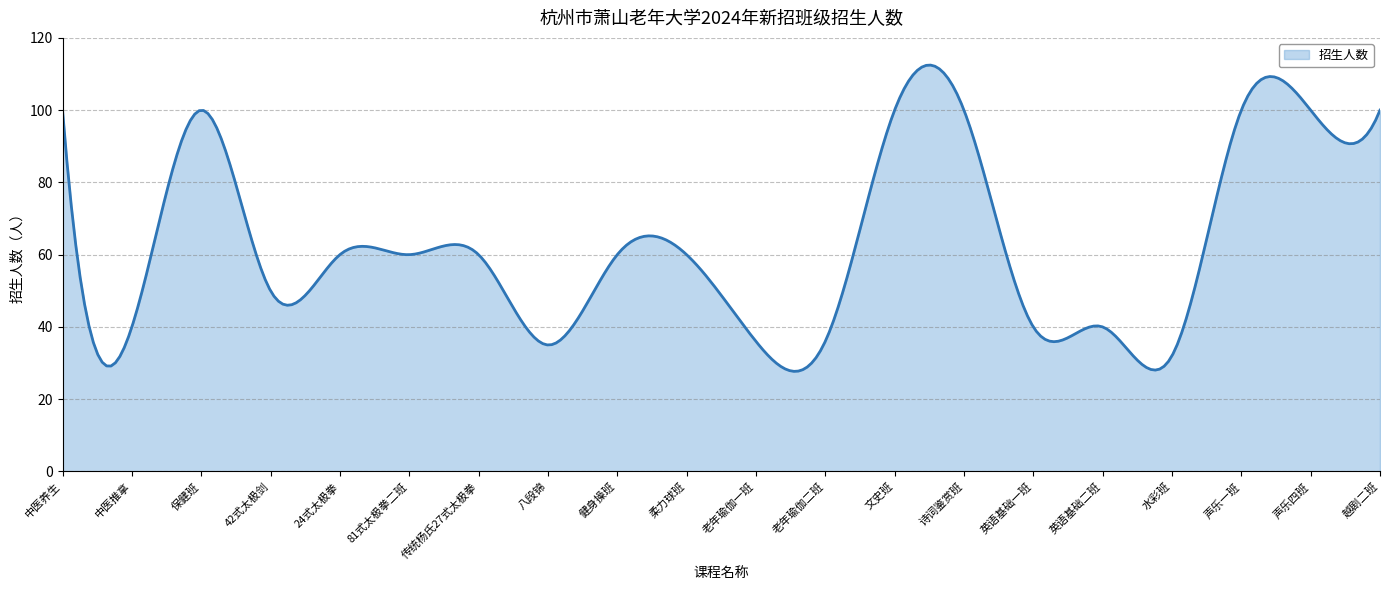

What is the greatest value displayed?

112.5